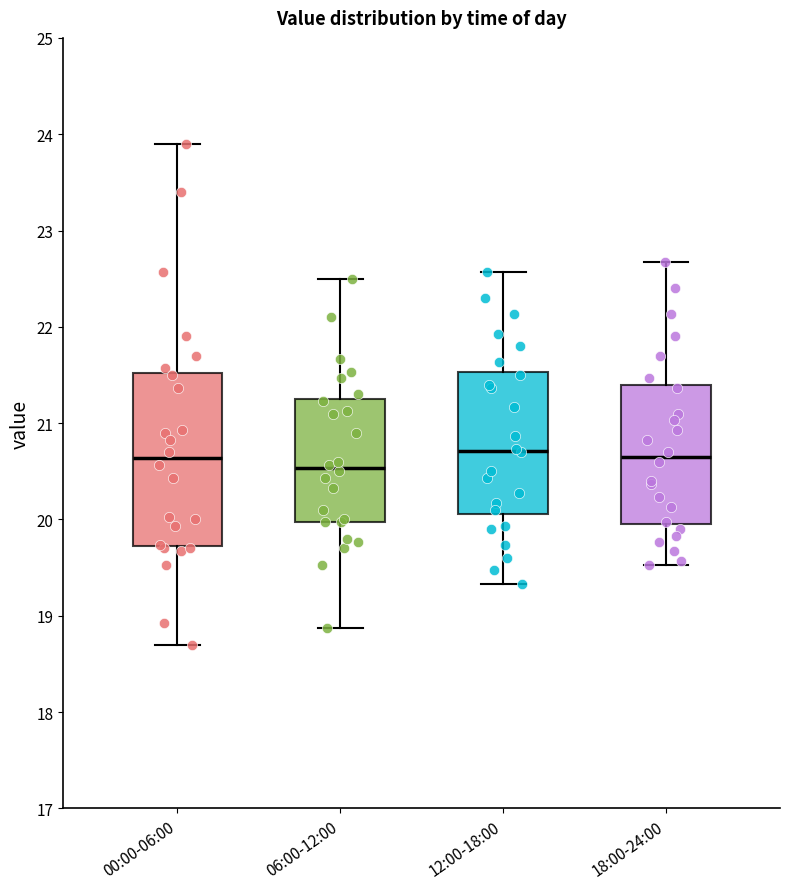

Which box is the tallest, from its lower edge to its upper edge?

00:00-06:00